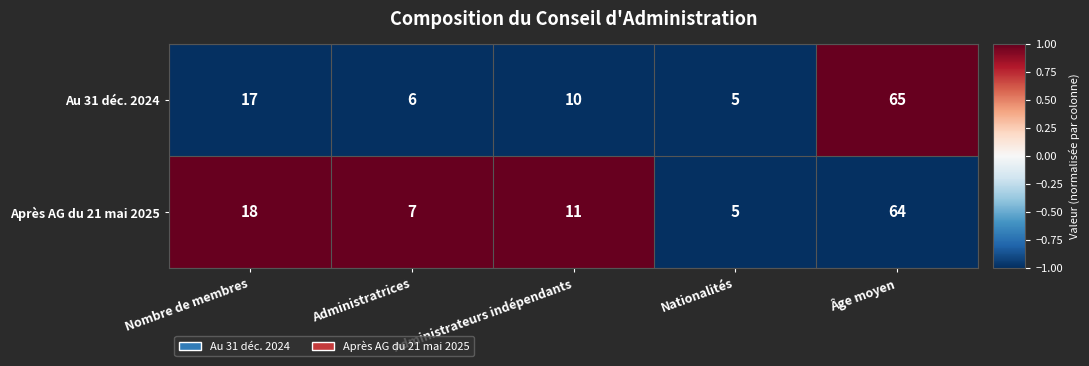

How many data points does each series have?

5